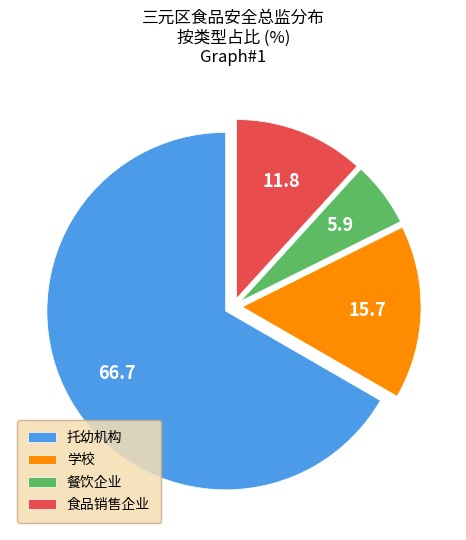

Combined, do 食品销售企业 and 餐饮企业 account for over 50%?

No